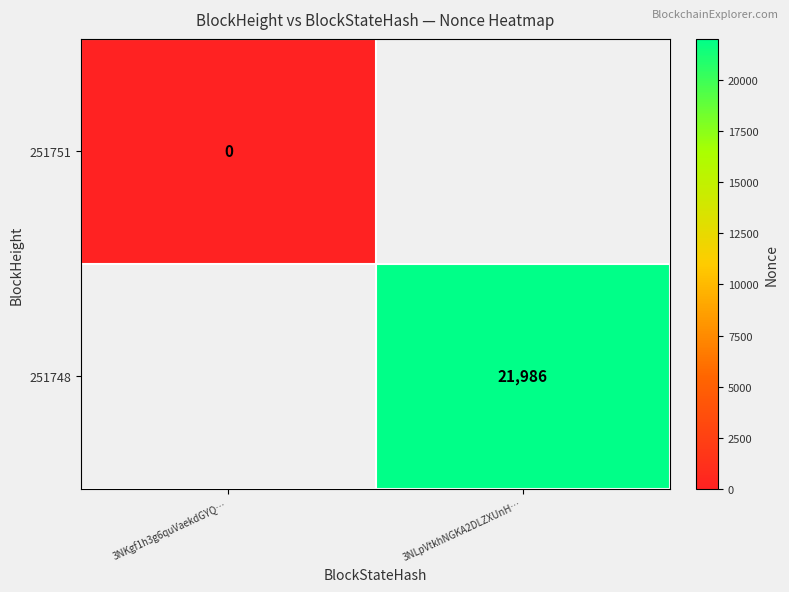

Which has a higher value, 3NKgf1h3g6quVaekdGYQ… or 3NLpVtkhNGKA2DLZXUnH…?

3NLpVtkhNGKA2DLZXUnH…